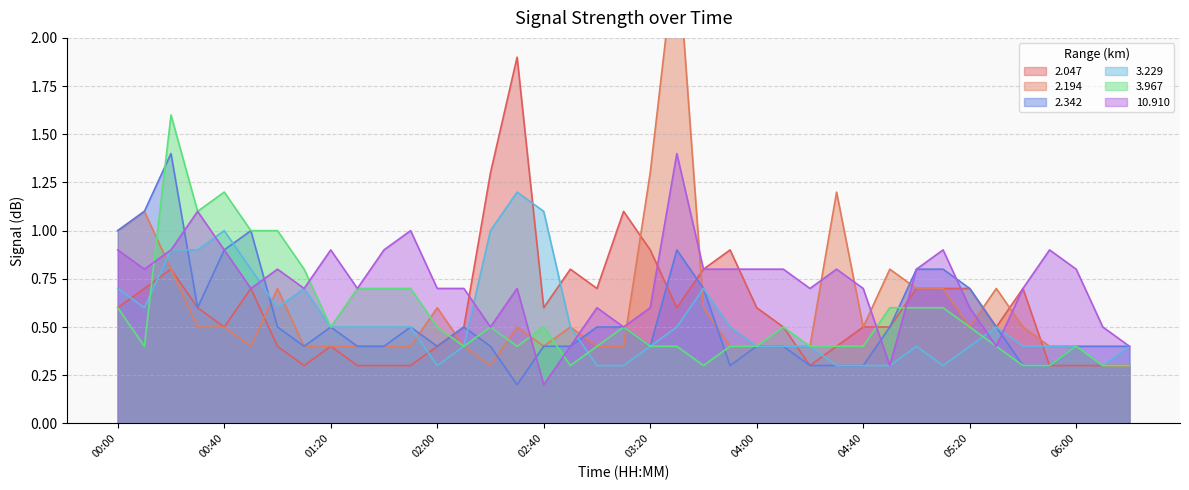

What is the label of the 21st point from the right?

03:00